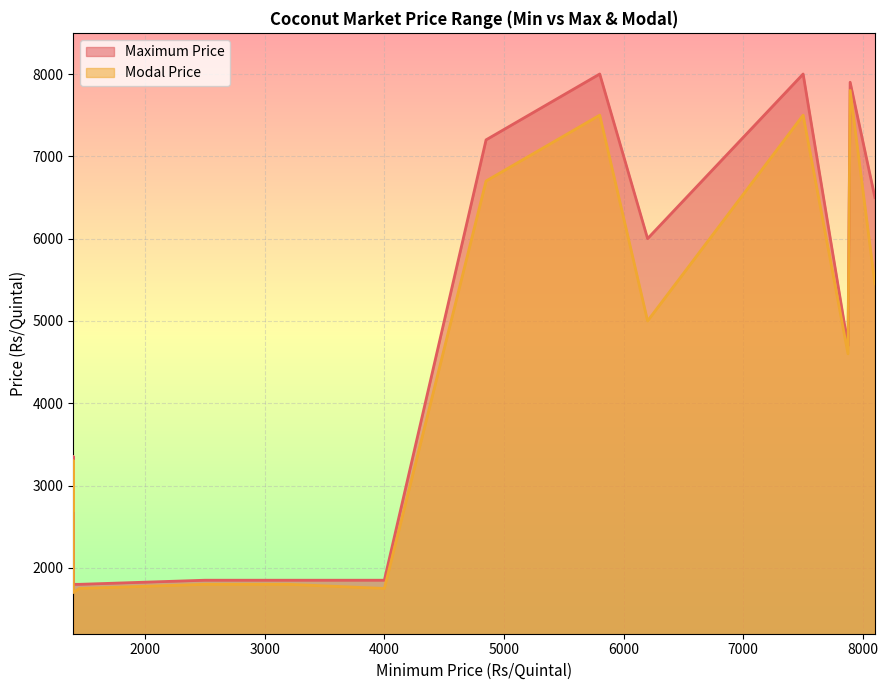

What is the value of the Maximum Price point at the 15th from the left?

7900